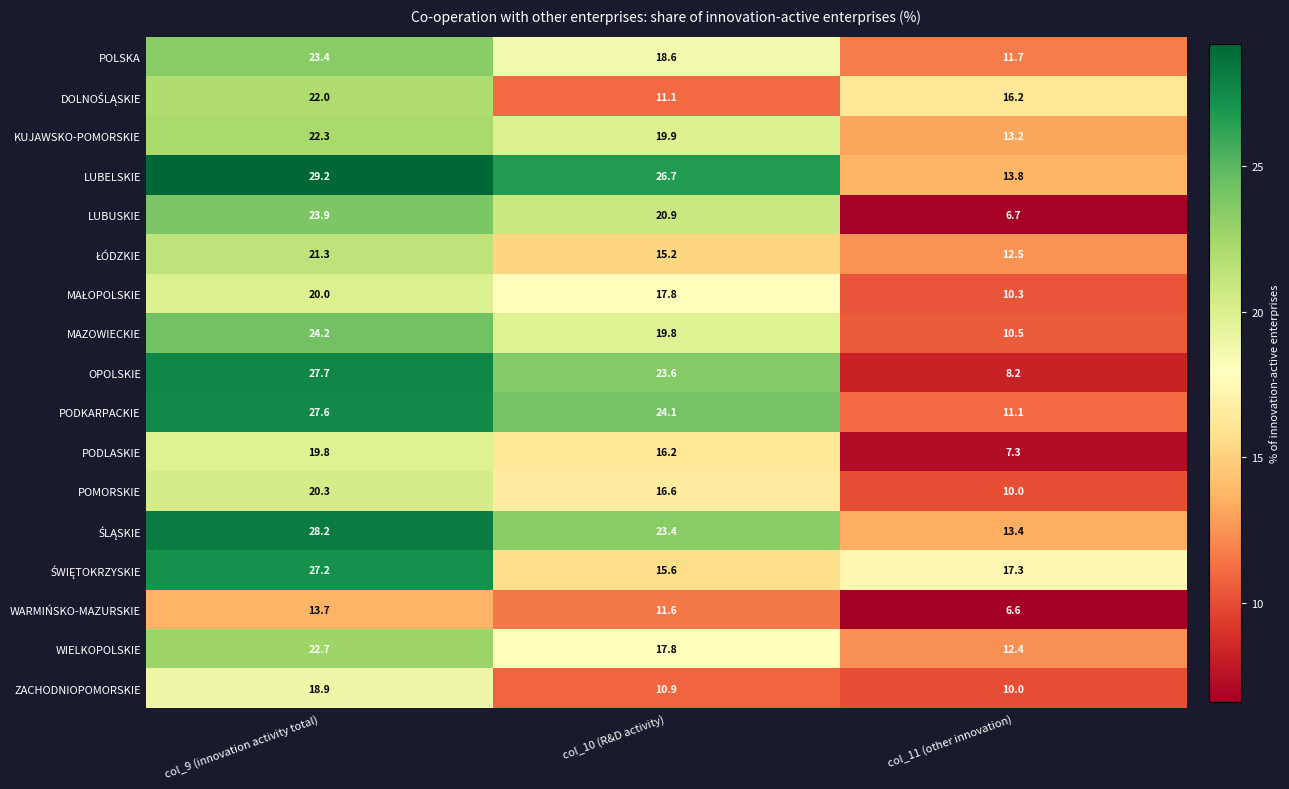

What is the greatest value displayed?

29.2